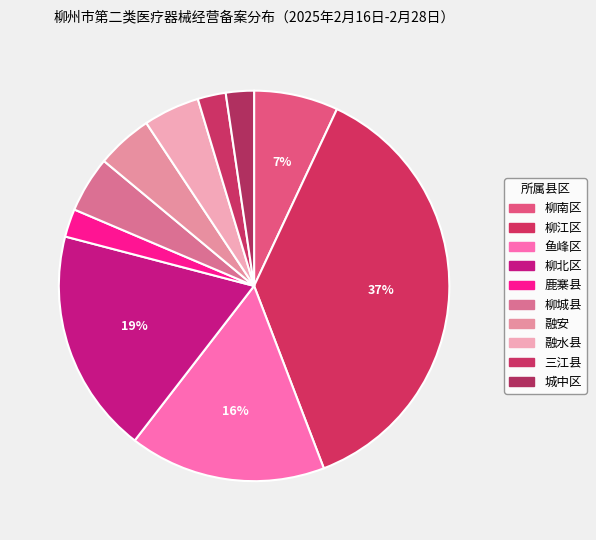

To the nearest percent, what is the combined percentage of 柳南区 and 鱼峰区?

23%